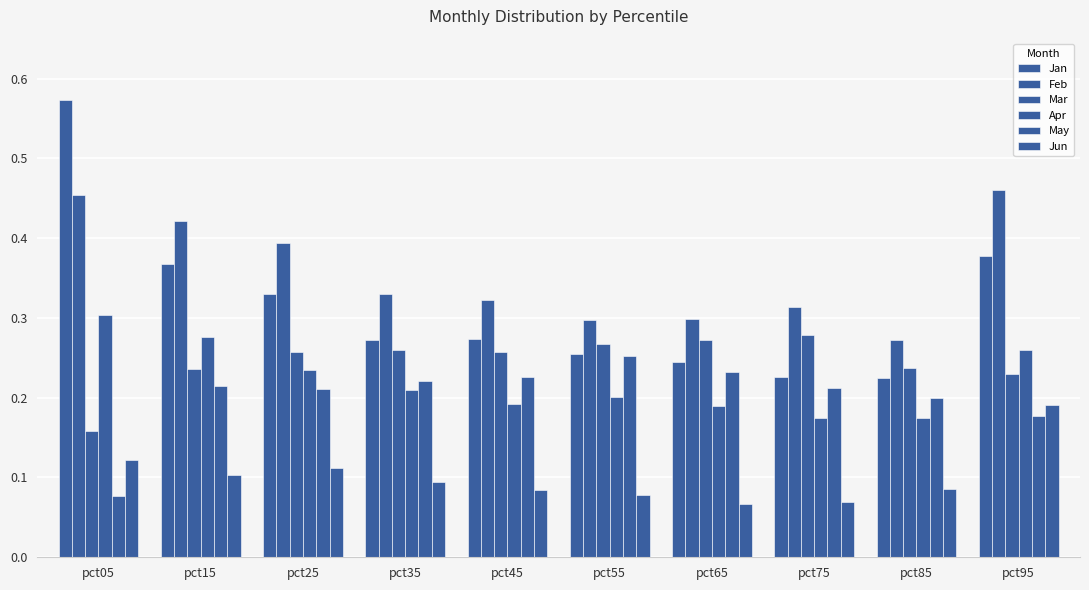

Does the chart contain stacked bars?

No